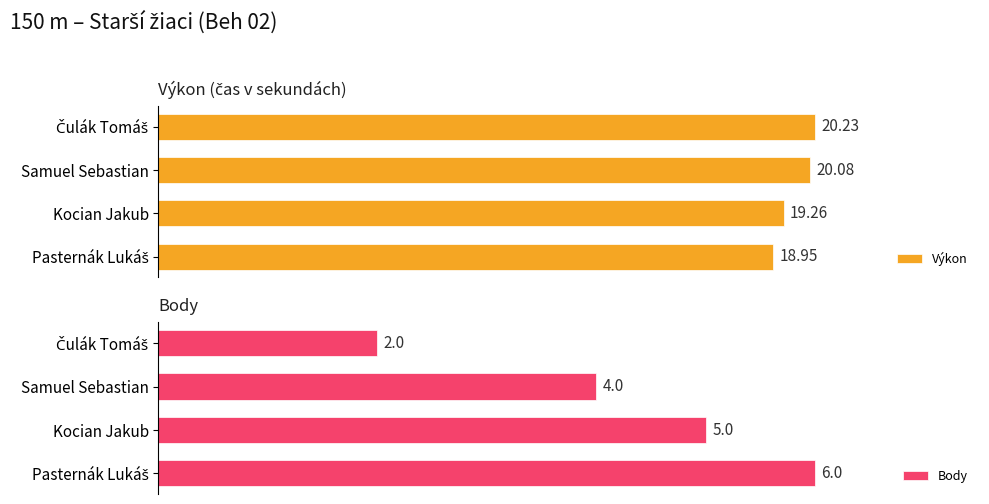

Where is Body nearest to the value 4?

Samuel Sebastian